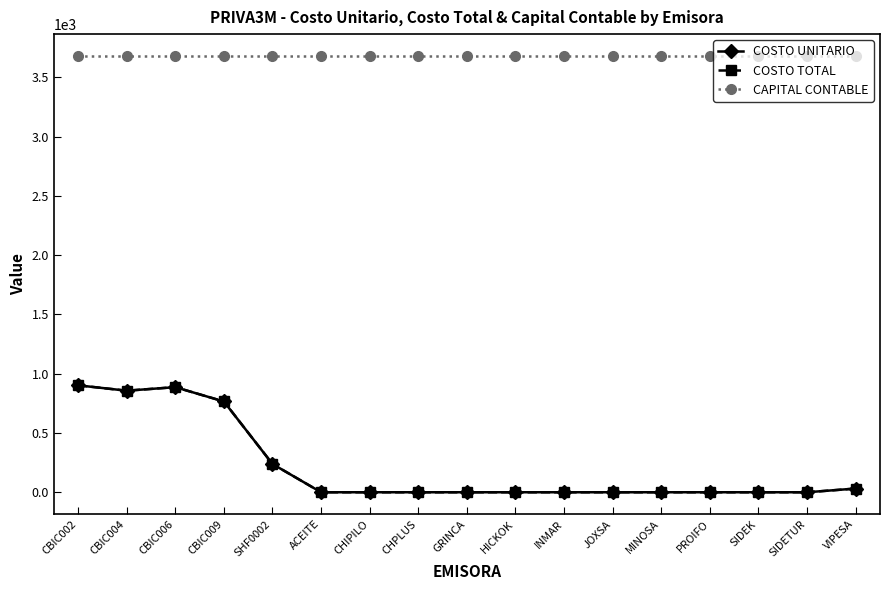

Is this an area chart (filled region under the line)?

No